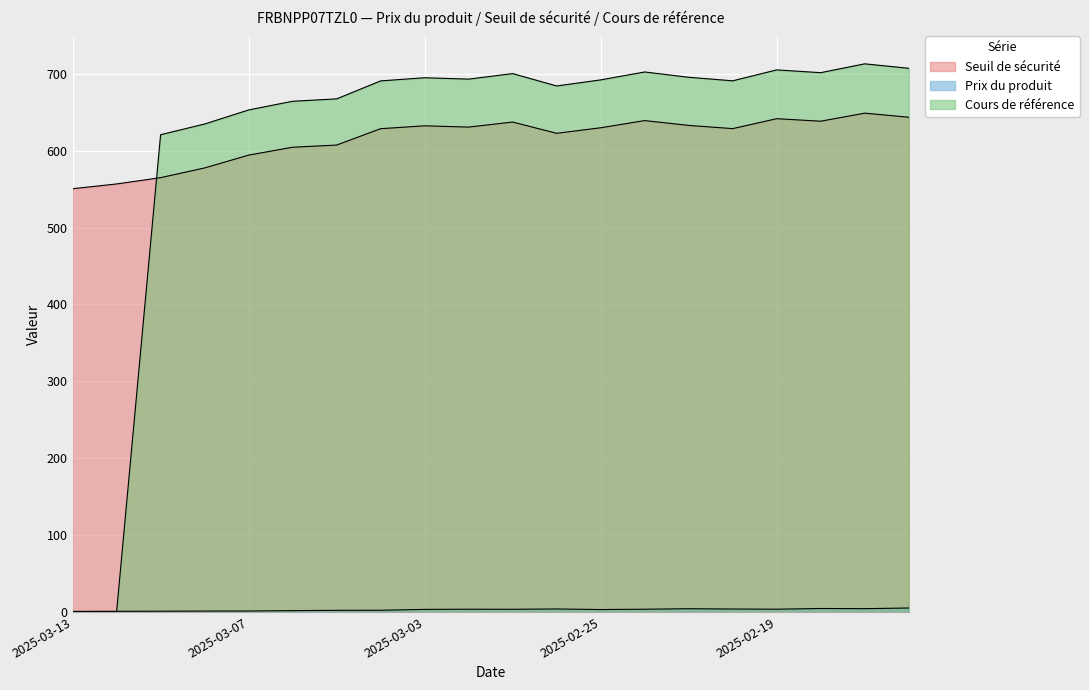

How many intersections are there between Prix du produit and Cours de référence?

1